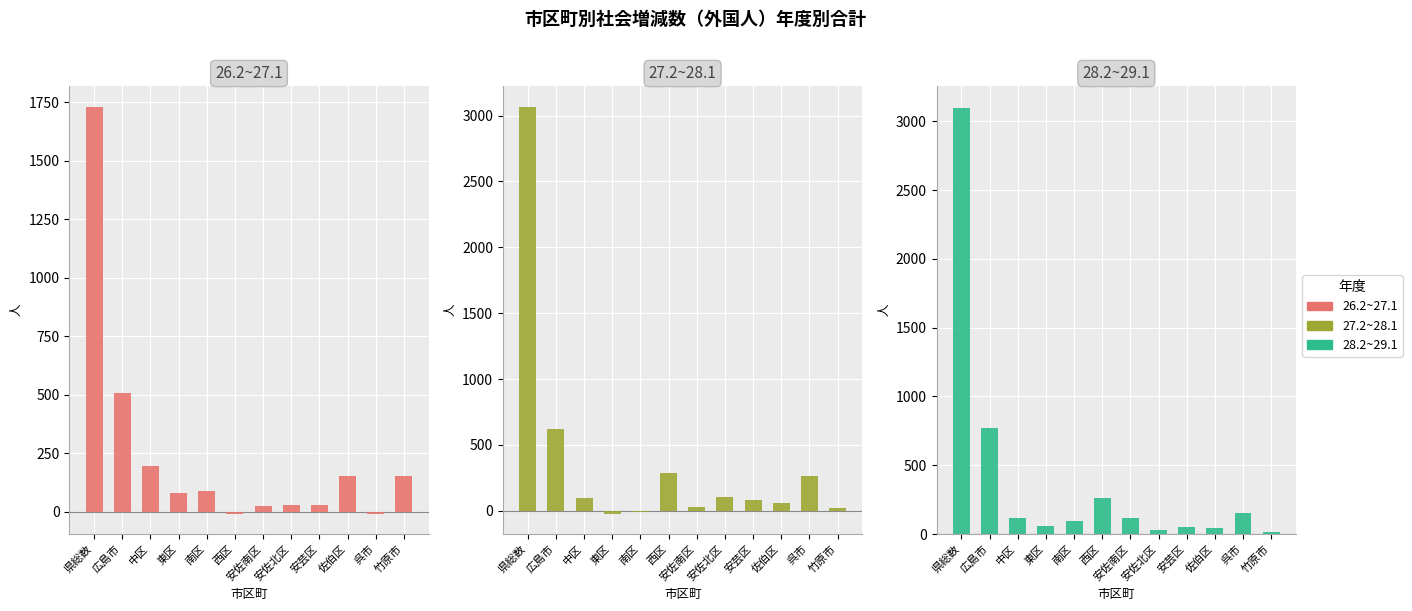

What is the difference between the maximum and minimum values in the 28.2~29.1 series?

3082